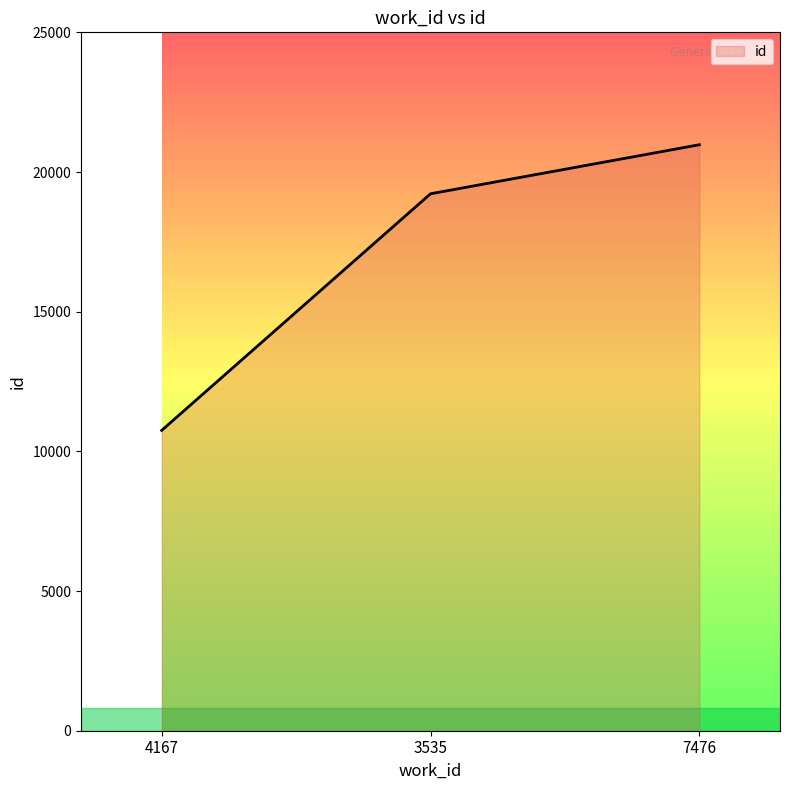

Between 4167 and 3535, which is larger?

3535